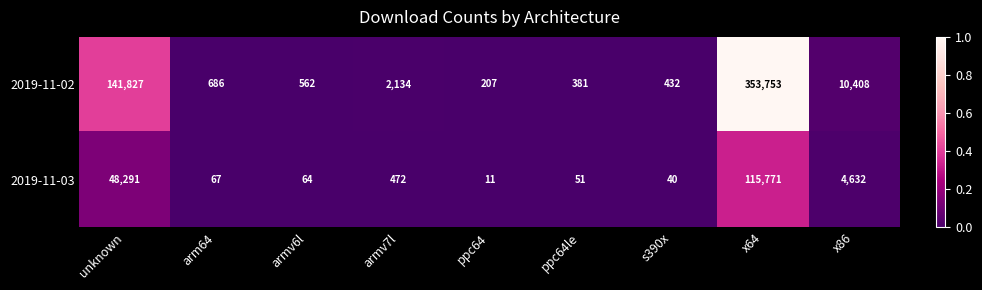

Which series changed the most between armv7l and s390x?

2019-11-02